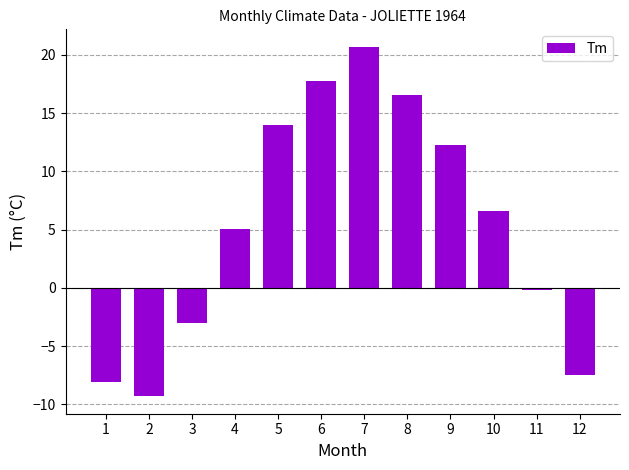

At which label is the value closest to 5?

4